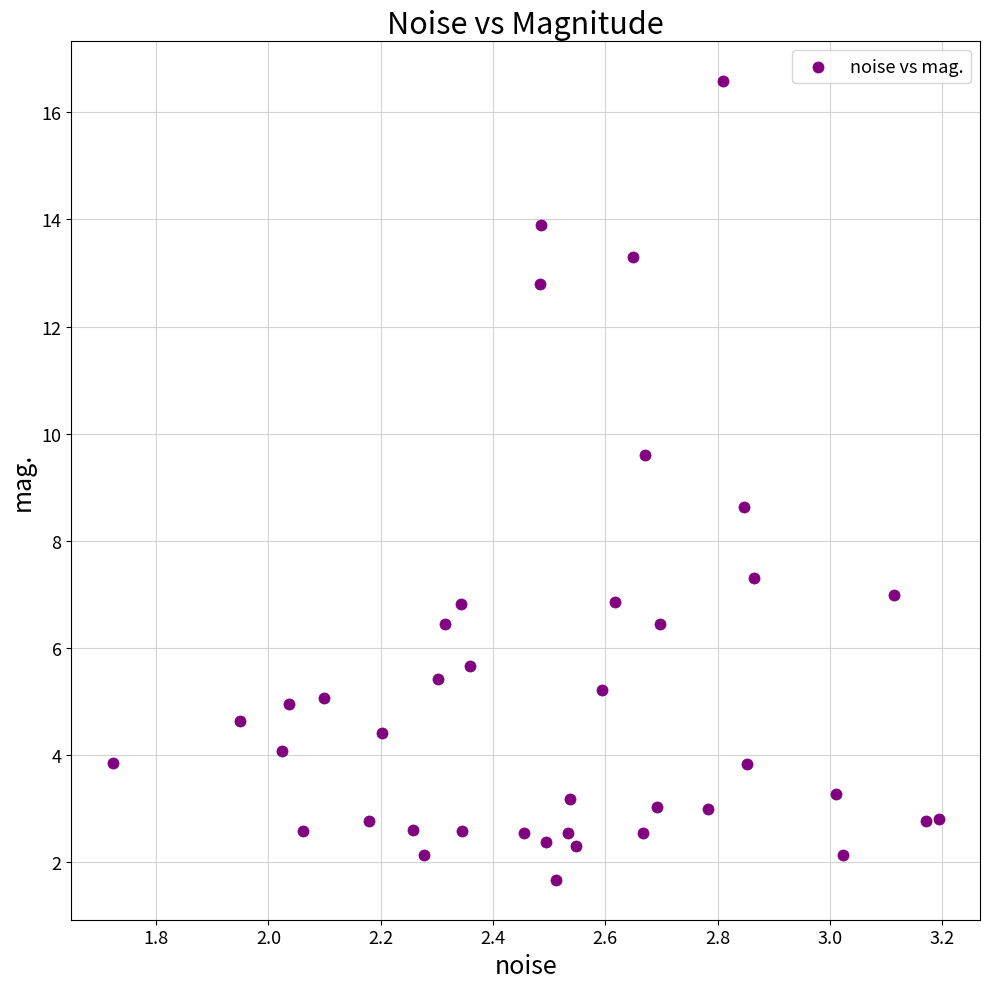

What Y value in the scatter plot is closest to 9?

8.6